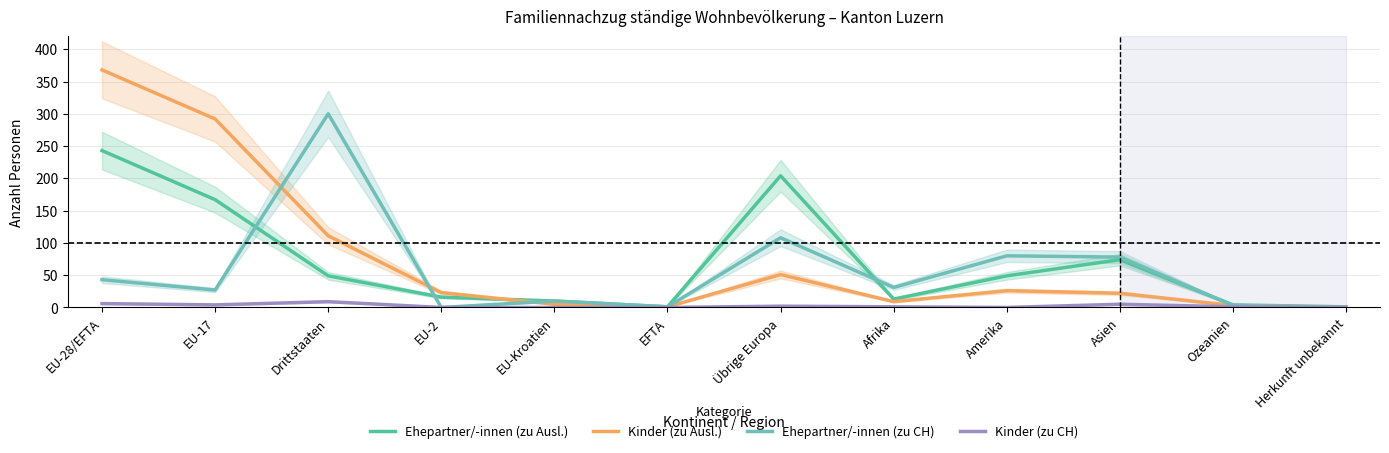

At Drittstaaten, list the series in order from largest to smallest.

Ehepartner/-innen (zu CH), Kinder (zu Ausl.), Ehepartner/-innen (zu Ausl.), Kinder (zu CH)